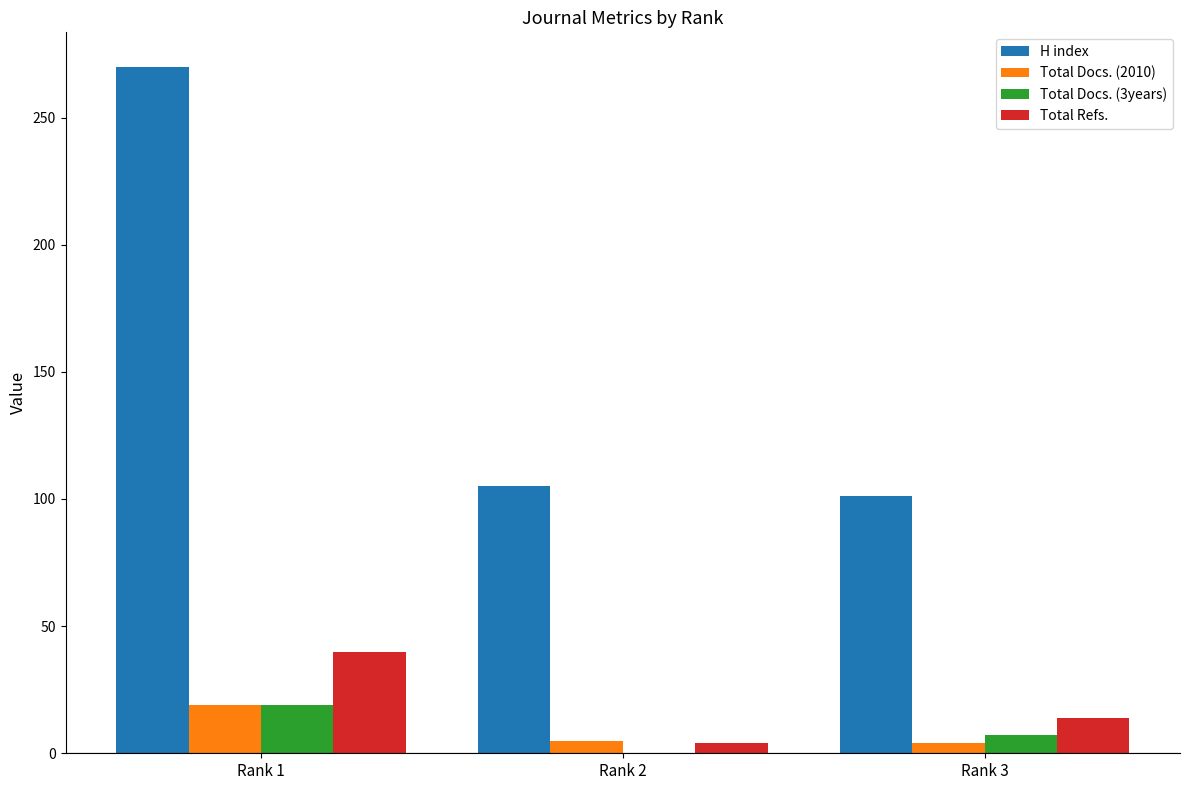

At which label does Total Docs. (3years) first exceed 7?

Rank 1